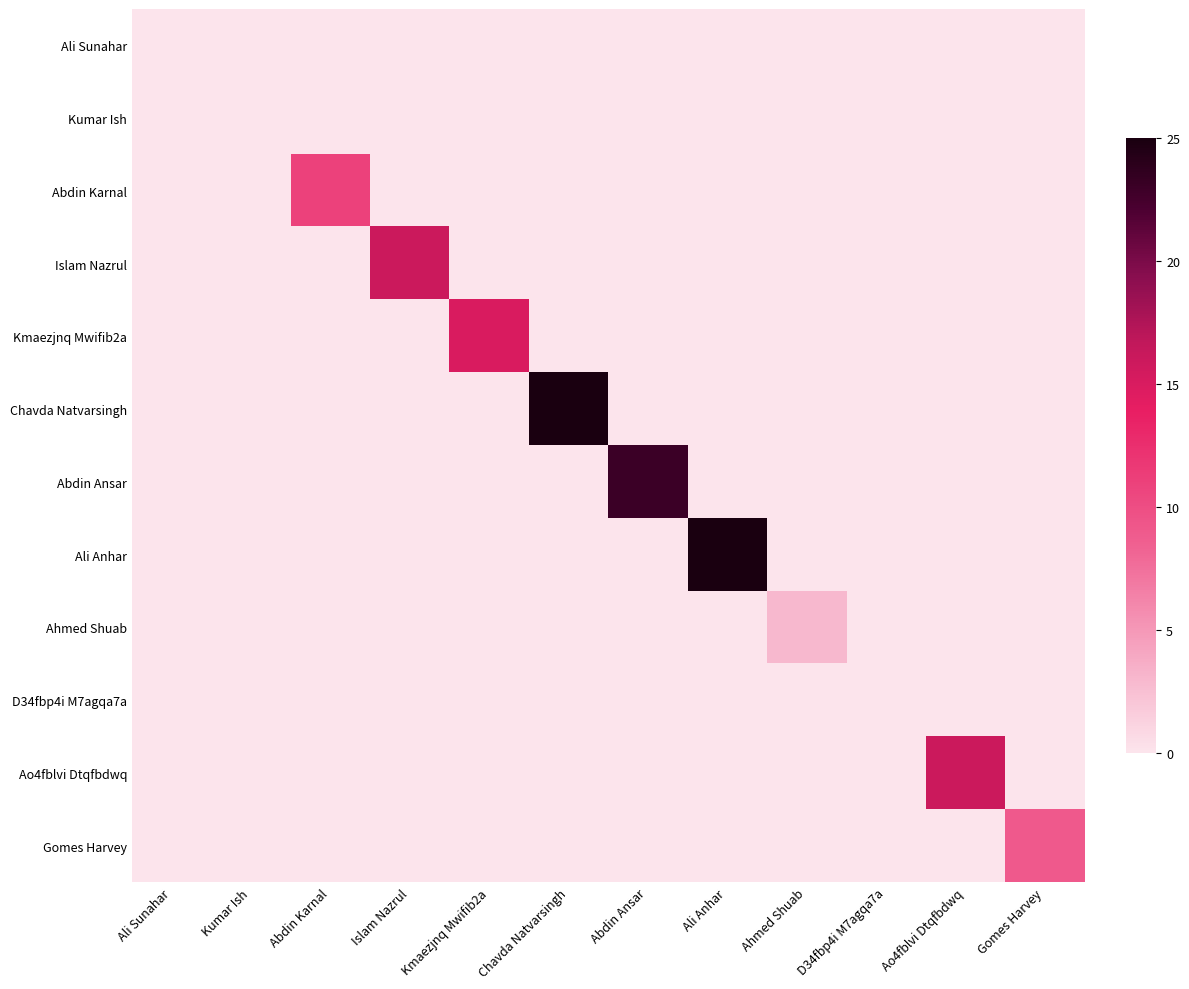

How many categories are shown in the chart?

12